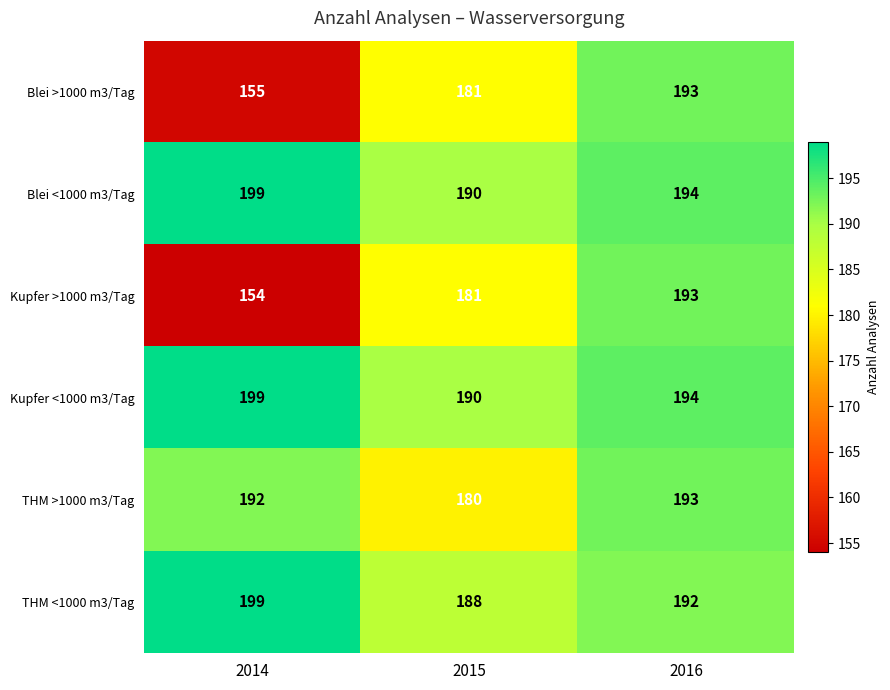

How many values in the Blei <1000 m3/Tag series are below 194?

1